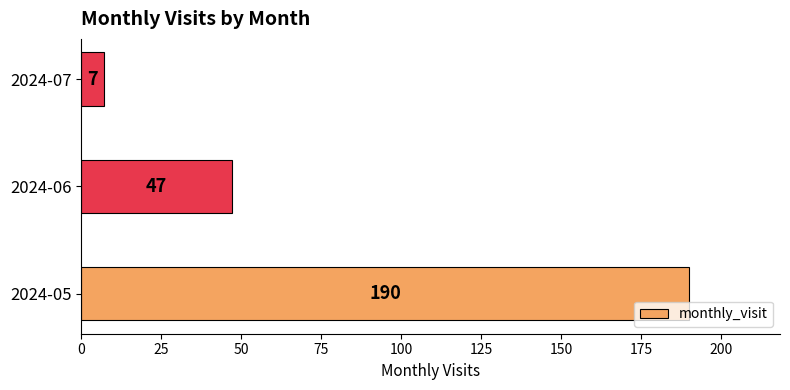

What is the difference between the second highest and minimum values?

40